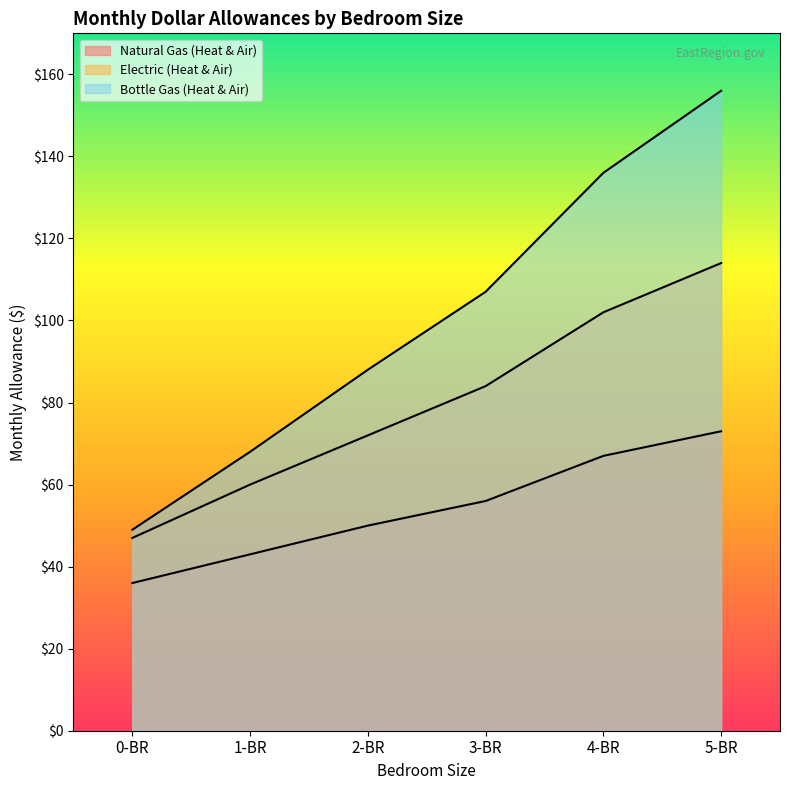

What position from the right is 5-BR?

1